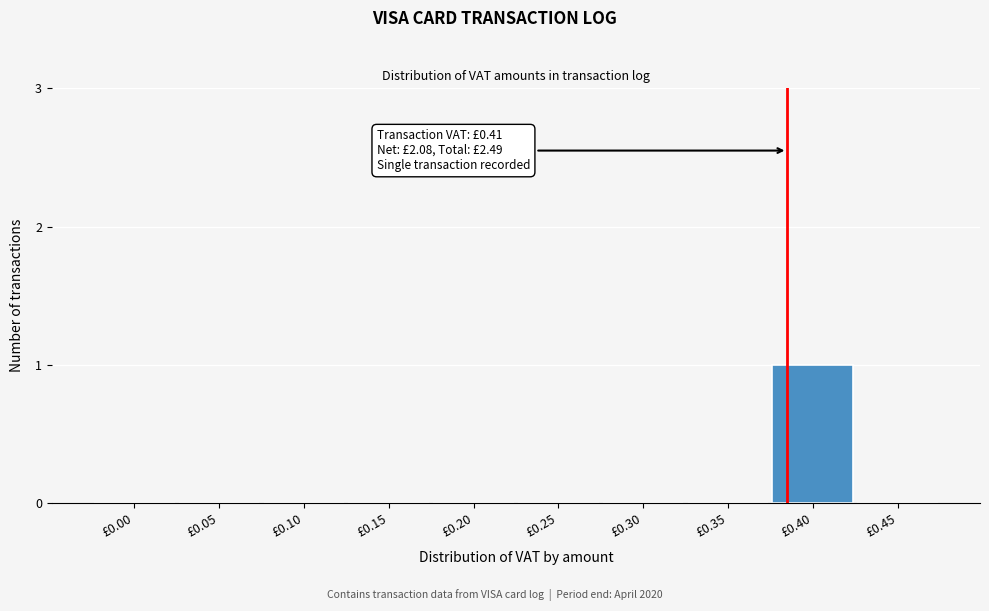

Reading right to left, list all the values displayed in this chart.

£0.45=0	£0.40=1	£0.35=0	£0.30=0	£0.25=0	£0.20=0	£0.15=0	£0.10=0	£0.05=0	£0.00=0